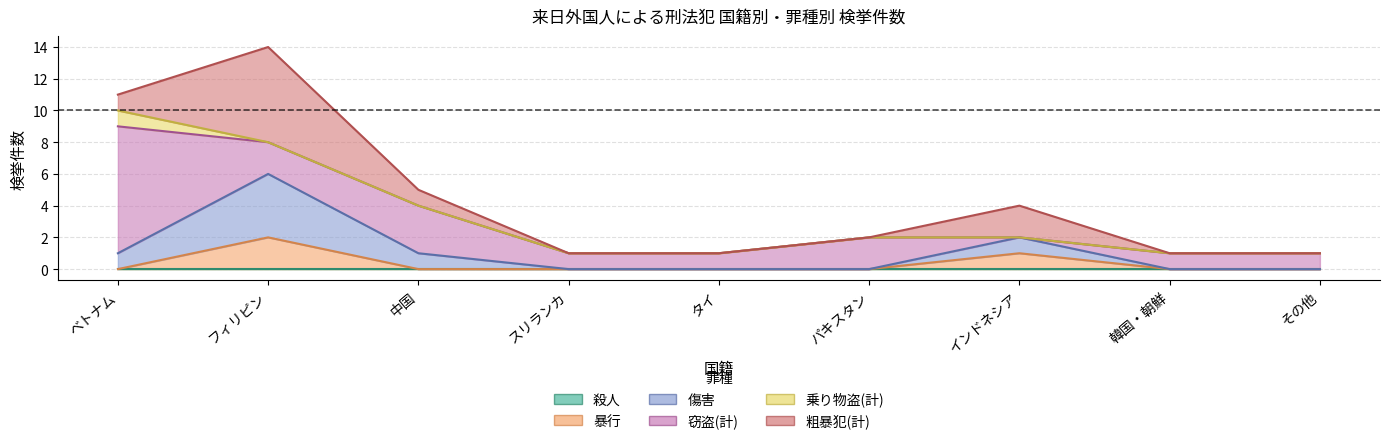

At which label does 粗暴犯(計) reach its minimum?

スリランカ